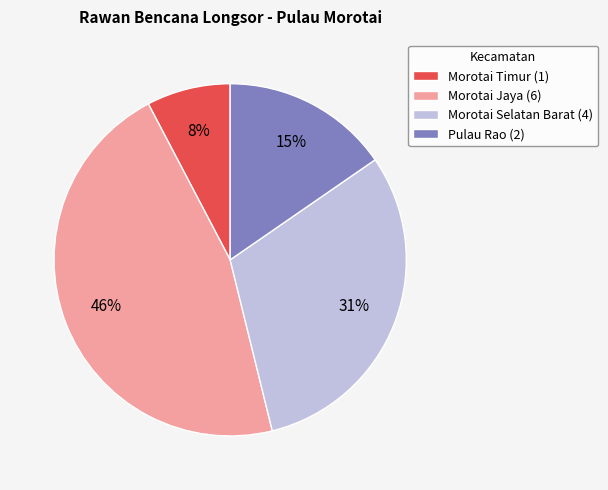

Between Morotai Selatan Barat (4) and Morotai Timur (1), which is larger?

Morotai Selatan Barat (4)